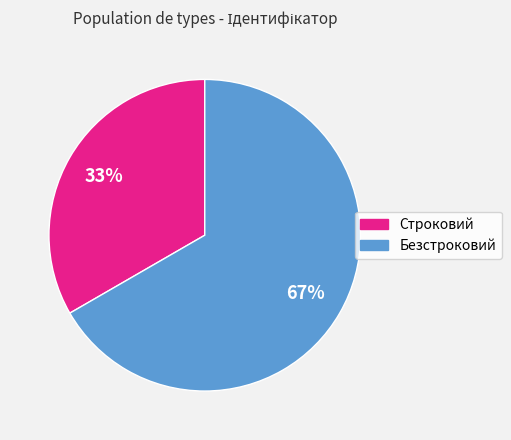

The Строковий slice represents 33% of the pie. True or false?

True